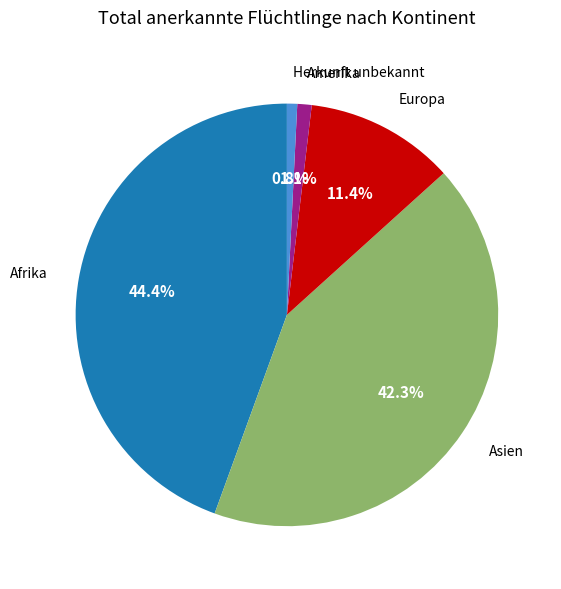

Is there a majority slice in this chart?

No